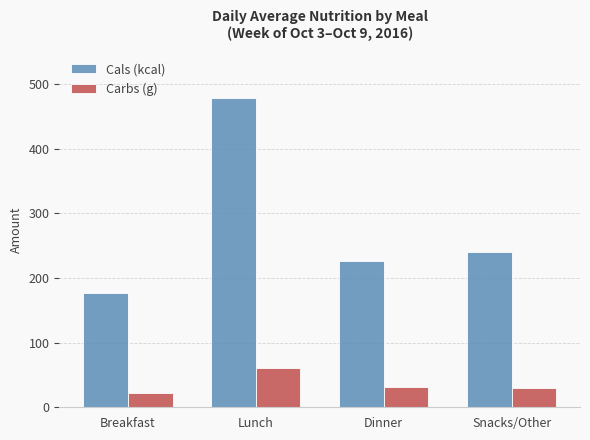

Which series has the largest range (max minus min)?

Cals (kcal)